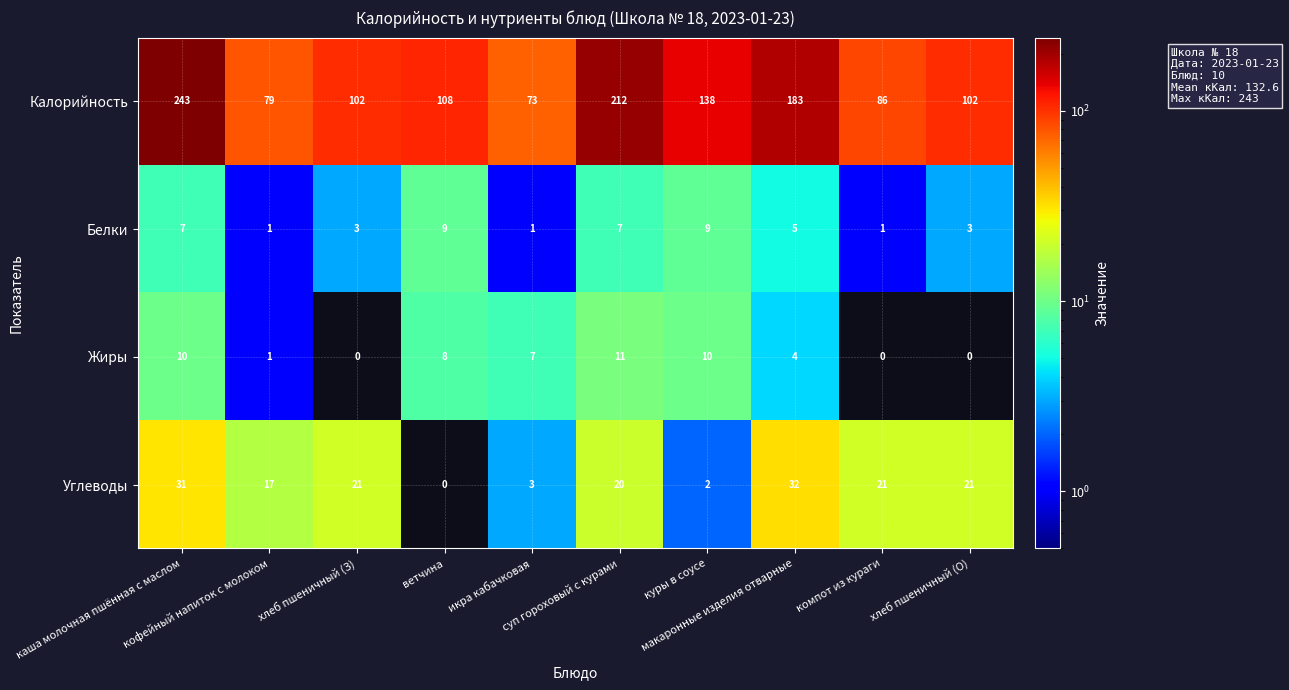

How many distinct data groups are displayed?

4